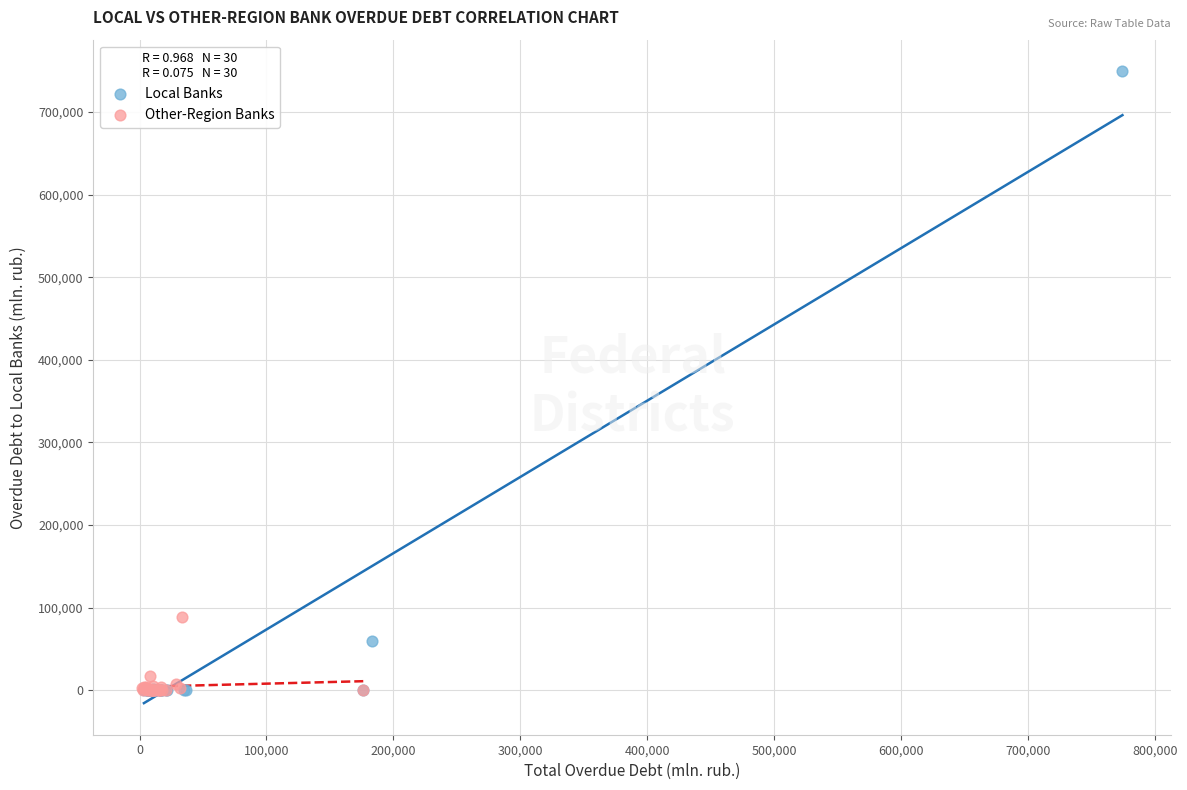

Which series has the widest spread of Y values?

Local Banks